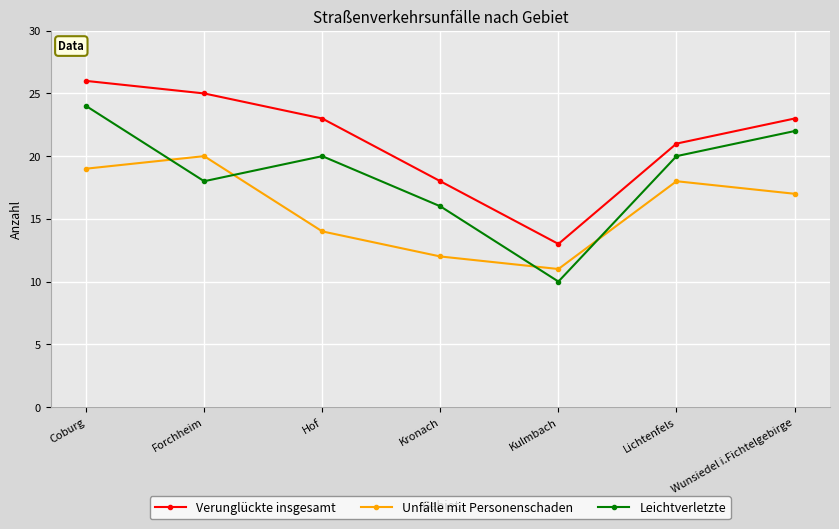

How many data points in Unfälle mit Personenschaden are less than 17?

3